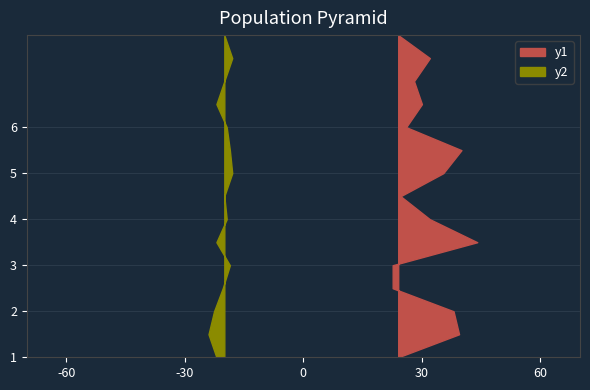

Count the number of data series in this chart.

2